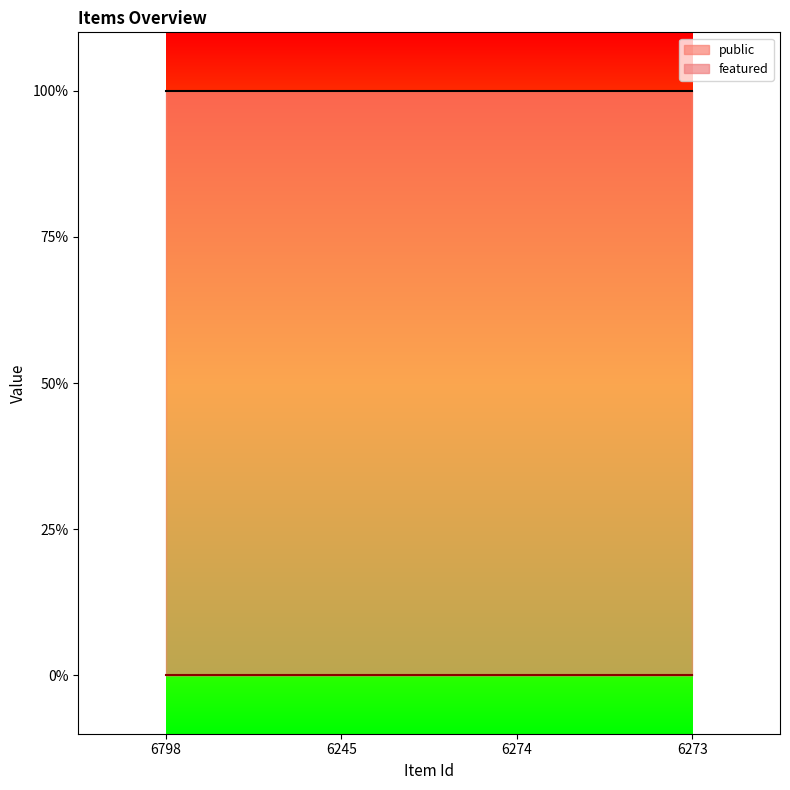

At which category is the sum across all series the highest?

6798